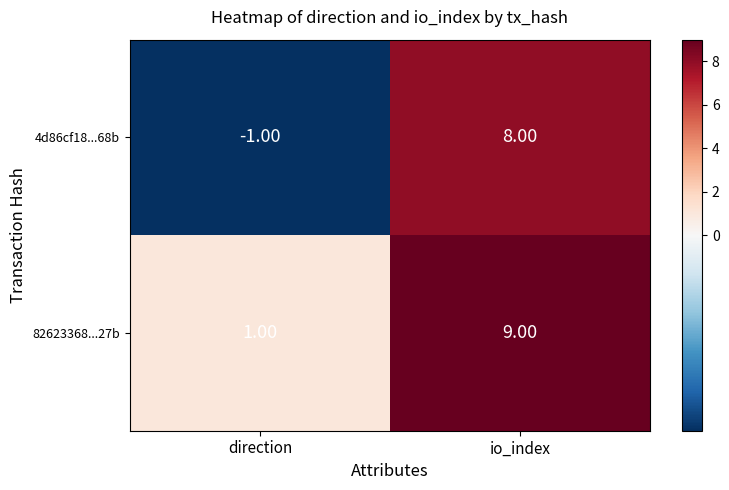

What is the sum of the 82623368...27b values at io_index and direction?

10